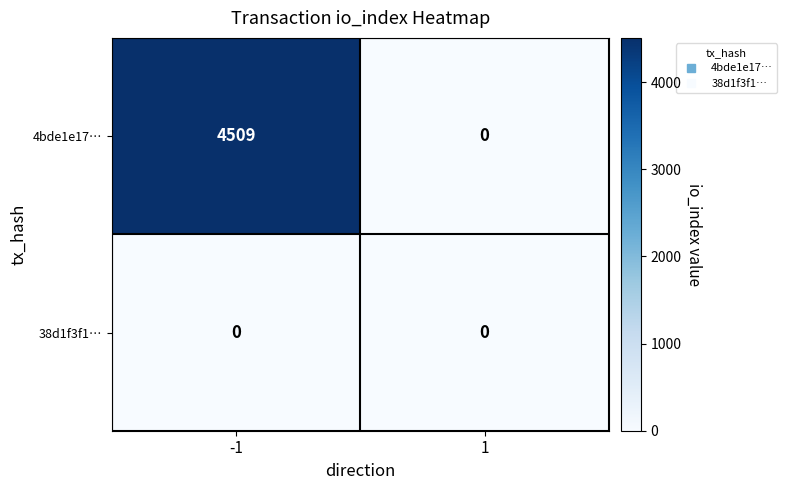

Is it true that 4bde1e17… equals 0 at 1?

True